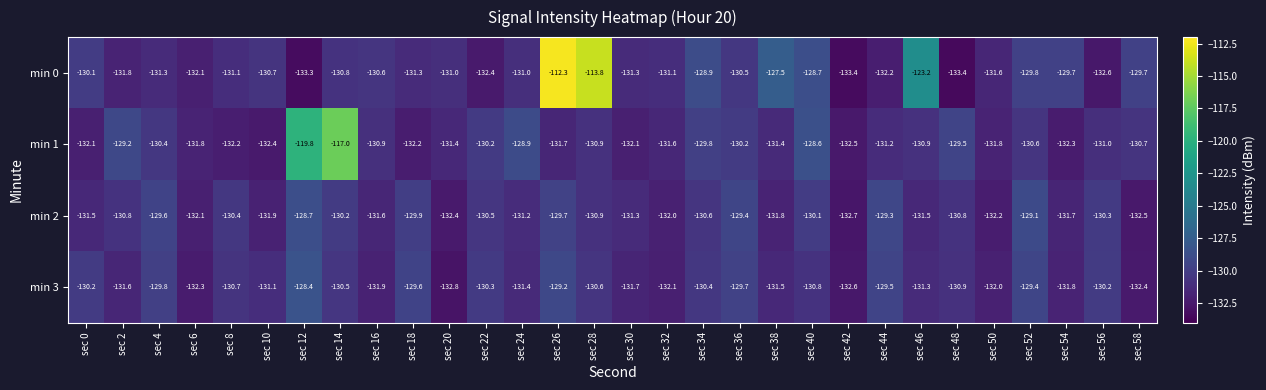

What is the smallest value displayed?

-133.4